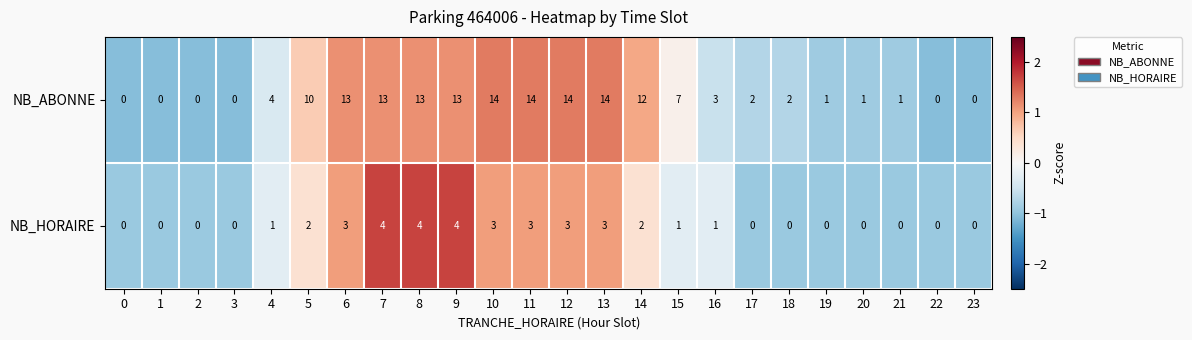

The NB_HORAIRE series shows 1 at 15. True or false?

True